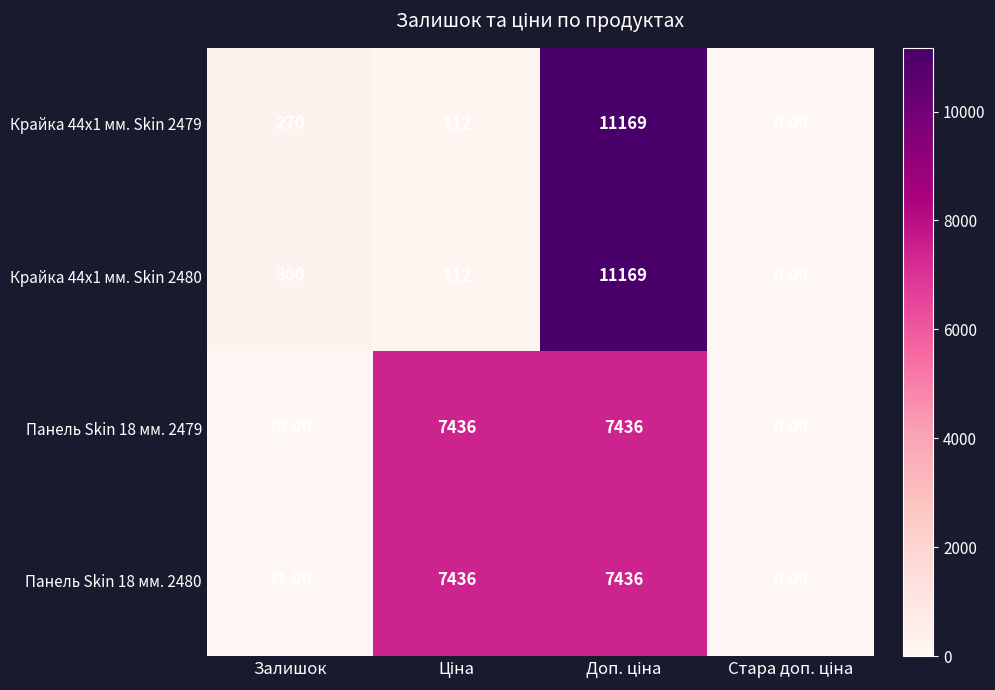

What is the difference between the maximum and second lowest values in the Крайка 44x1 мм. Skin 2479 series?

11057